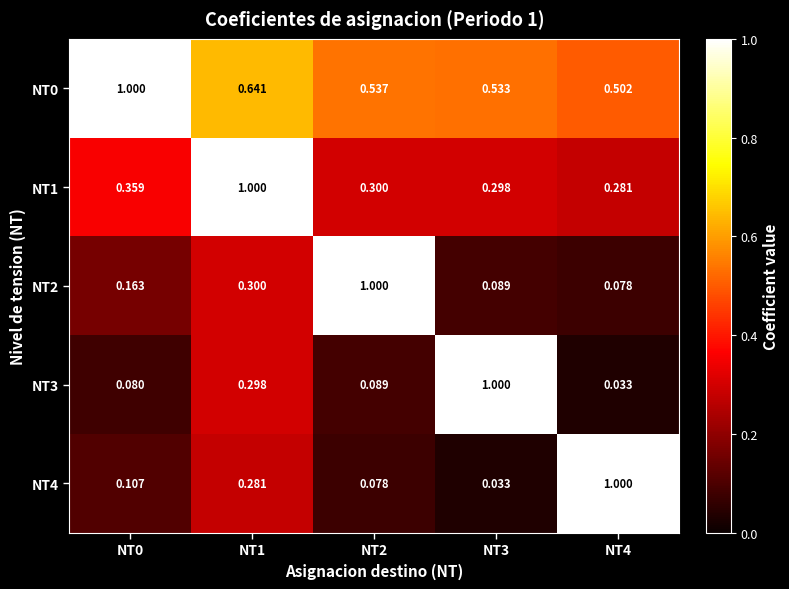

Is the value of NT3 at NT2 greater than the value of NT4 at NT0?

No